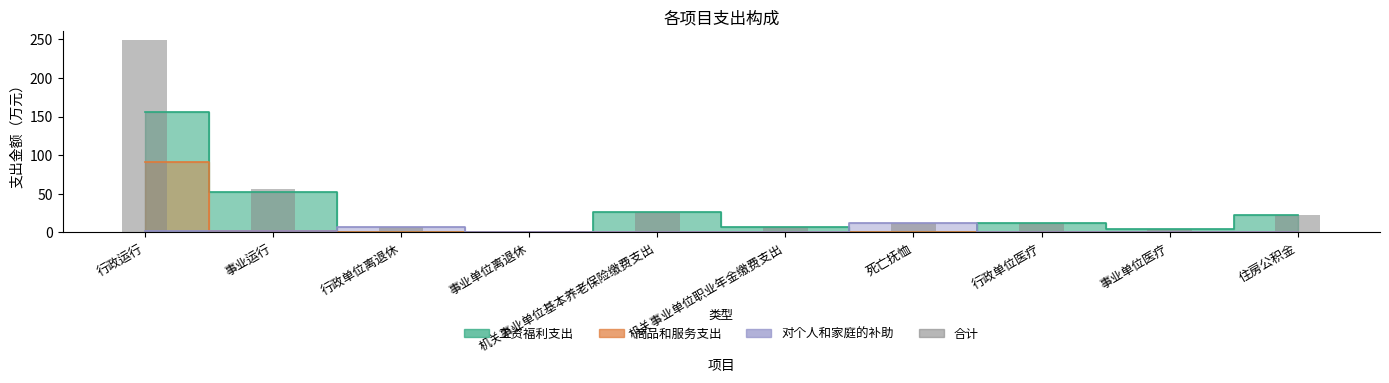

What is the label of the 9th bar from the right?

事业运行